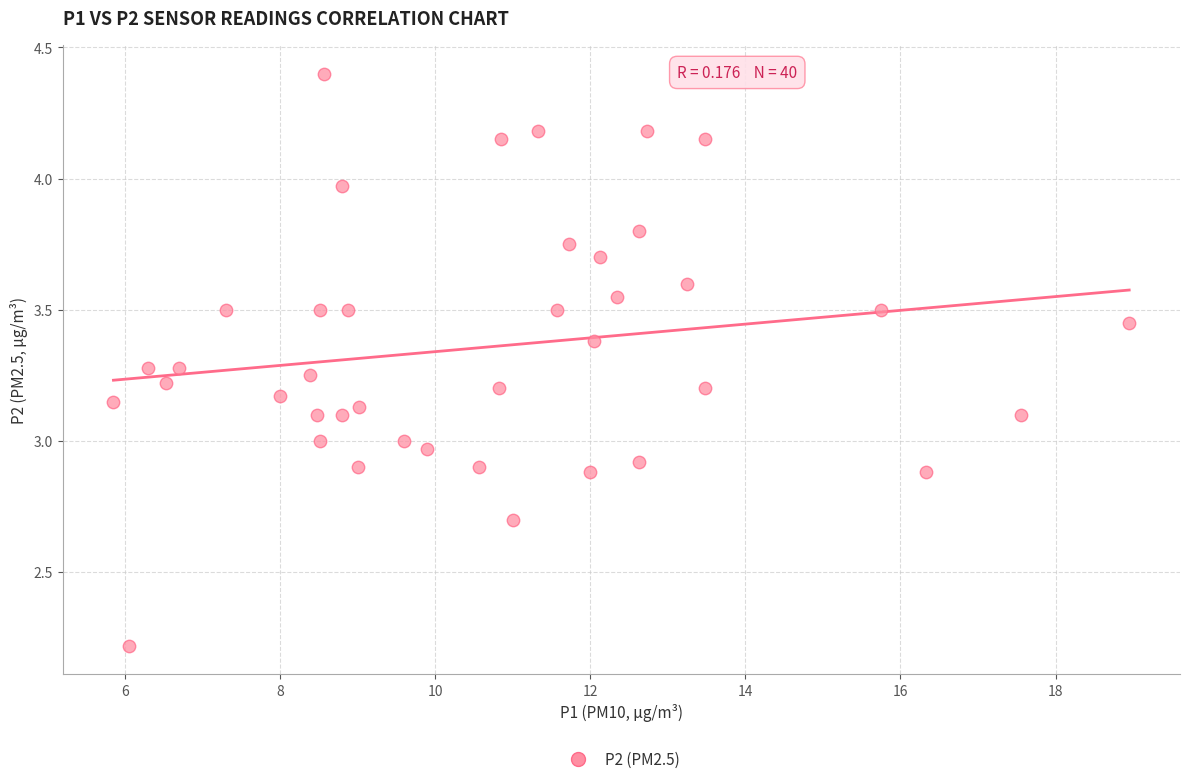

What is the range of Y values (max minus min)?

2.2